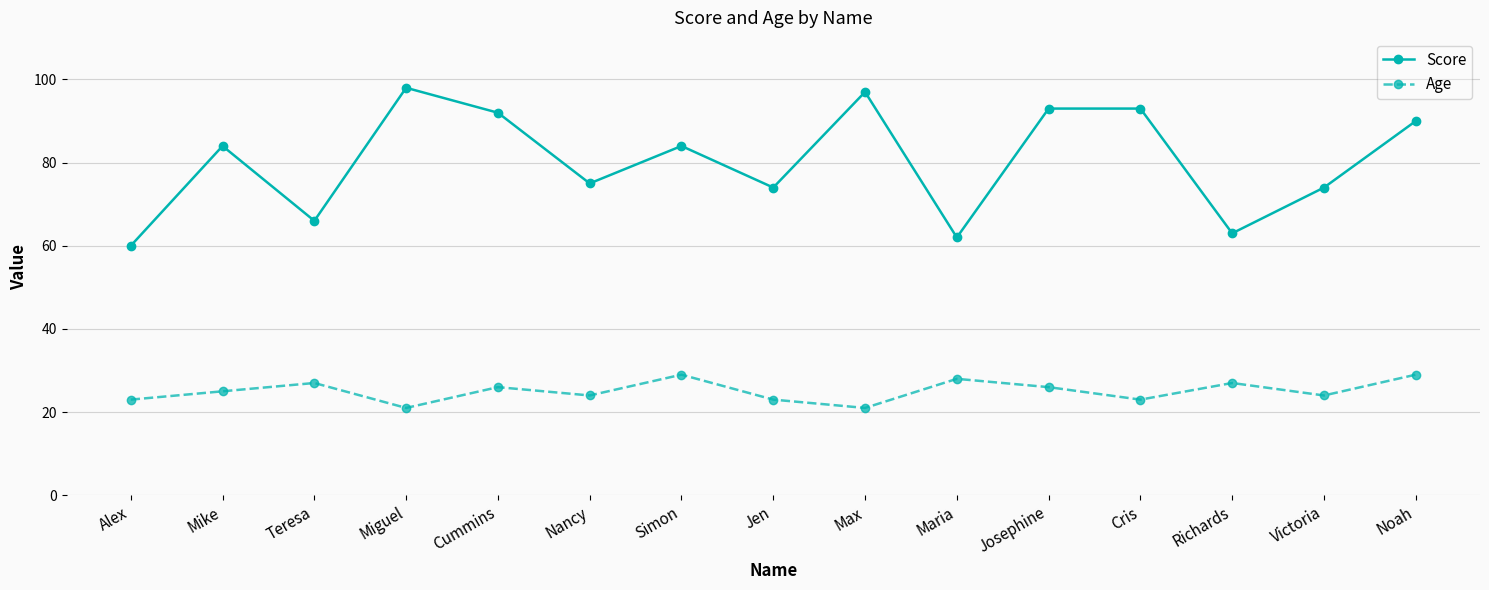

What is the label of the 13th point from the right?

Teresa